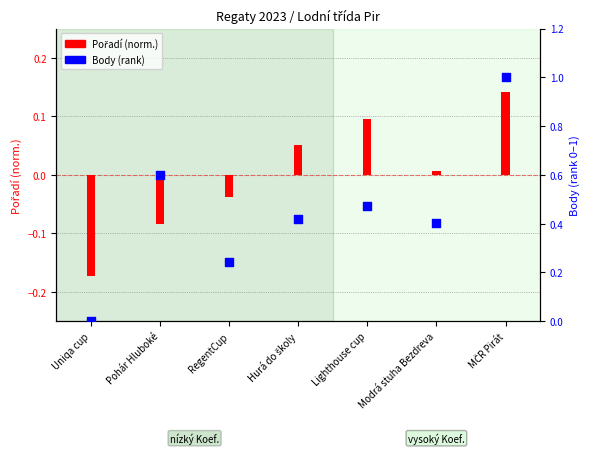

At how many categories does at least one series exceed 0?

6